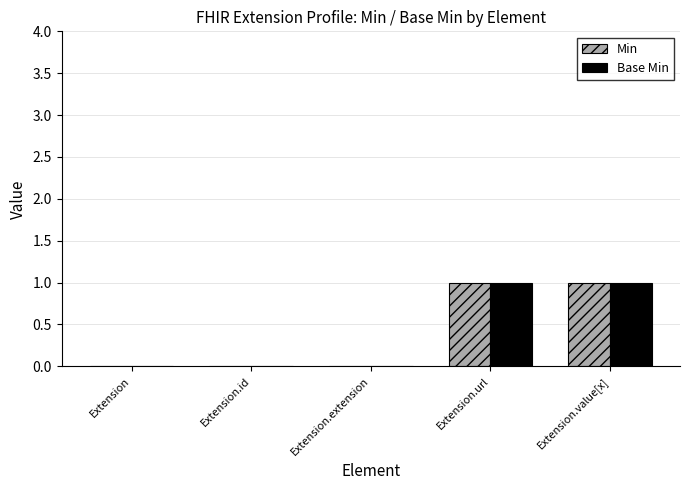

The value of Base Min at Extension.url is 1. True or false?

True